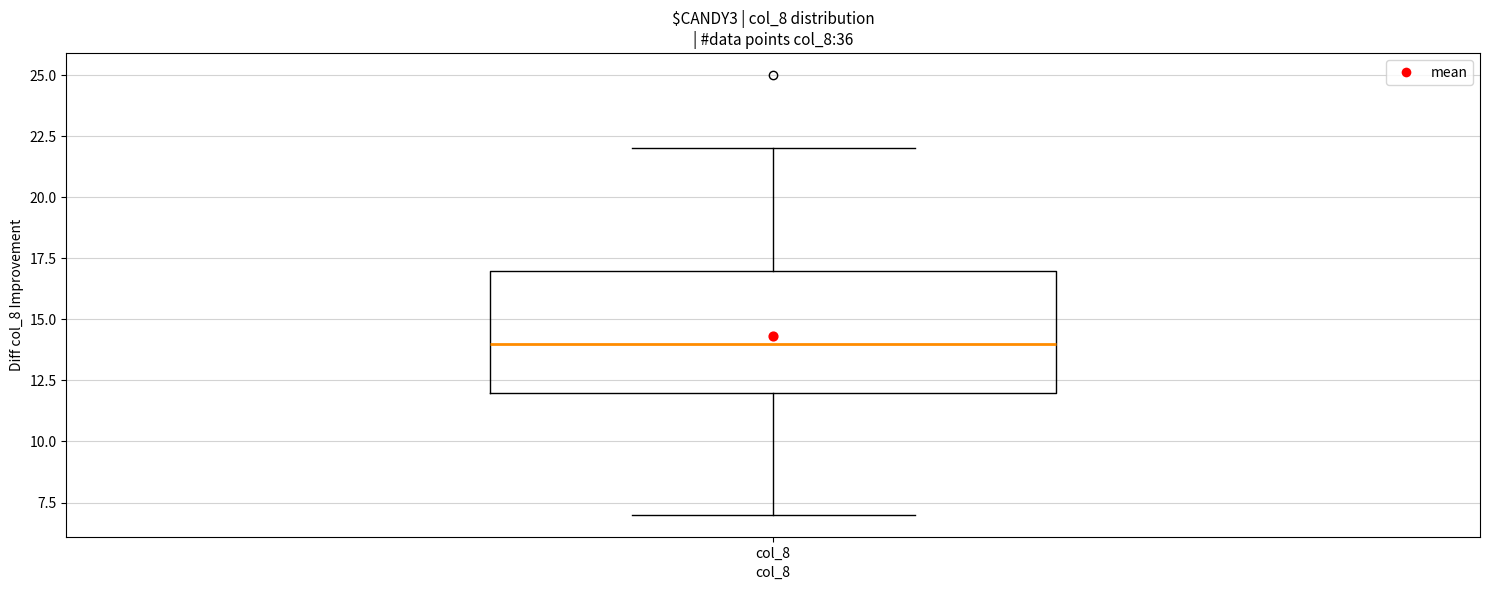

Read this box plot against the y-axis: the position of the median line, the range covered by the box, and the ends of both whiskers. The values are not printed on the chart, so give them approximately, as read against the axis.

median 14, box 12 to 17, whiskers 7 to 22